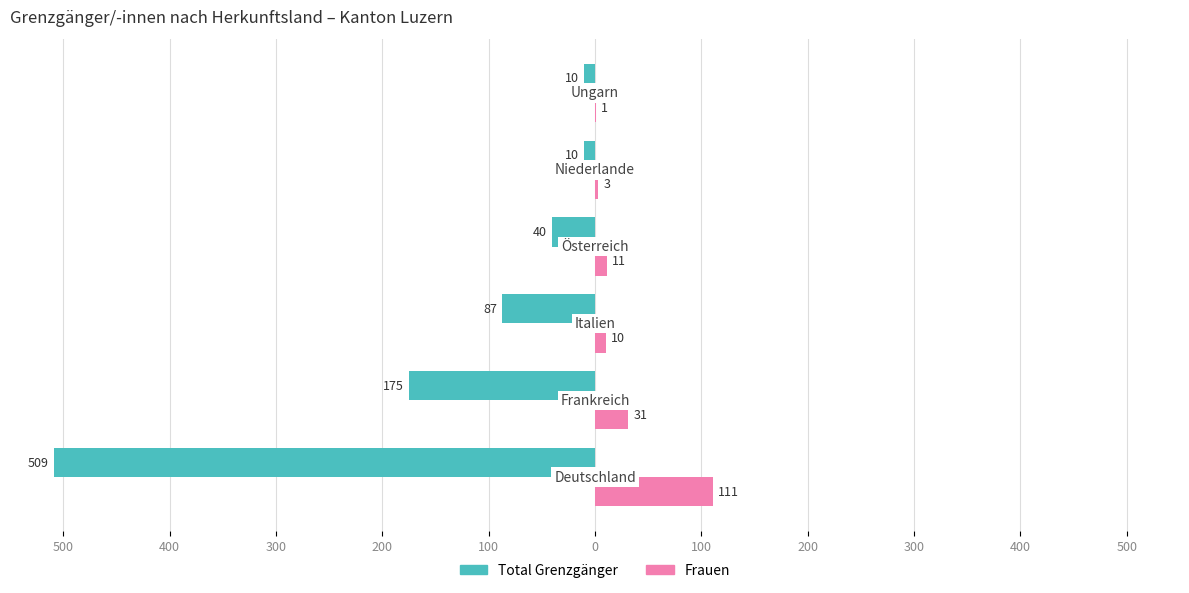

What are all the series names shown in the legend?

Total Grenzgänger, Frauen